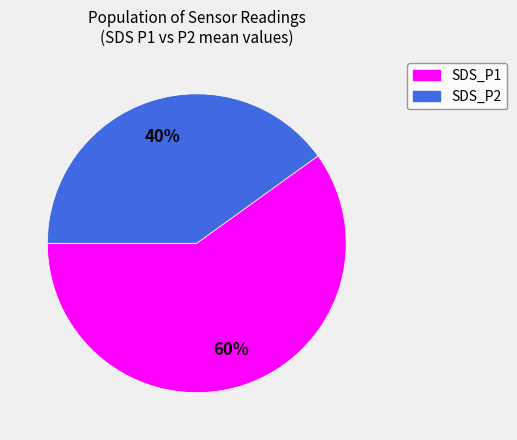

What is the majority slice?

SDS_P1